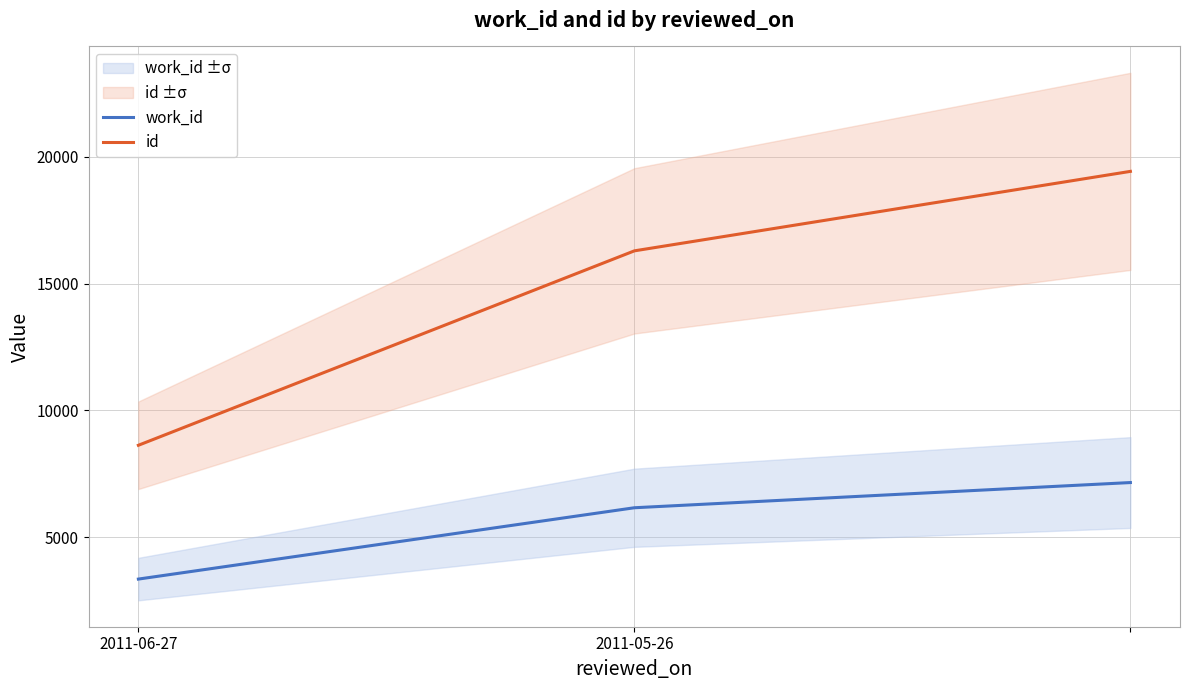

At which category does the chart reach its peak across all series?

2